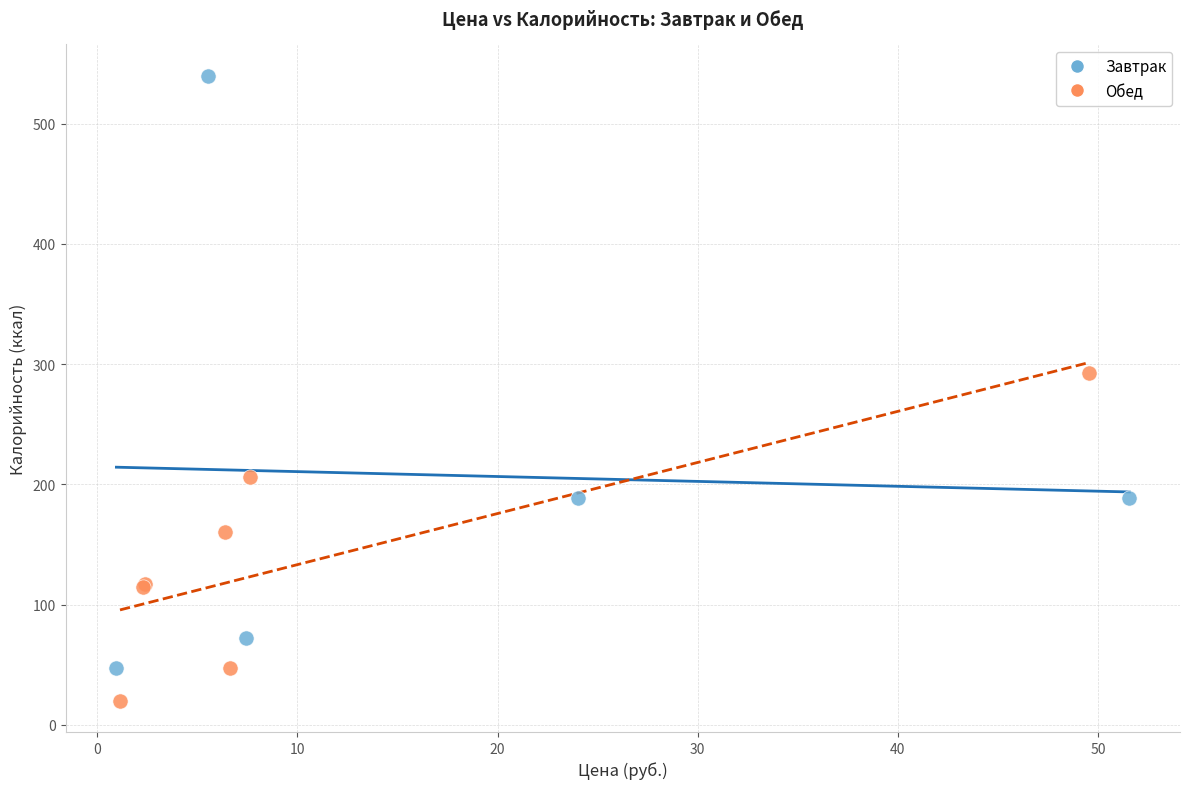

Which series has the widest spread of Y values?

Завтрак